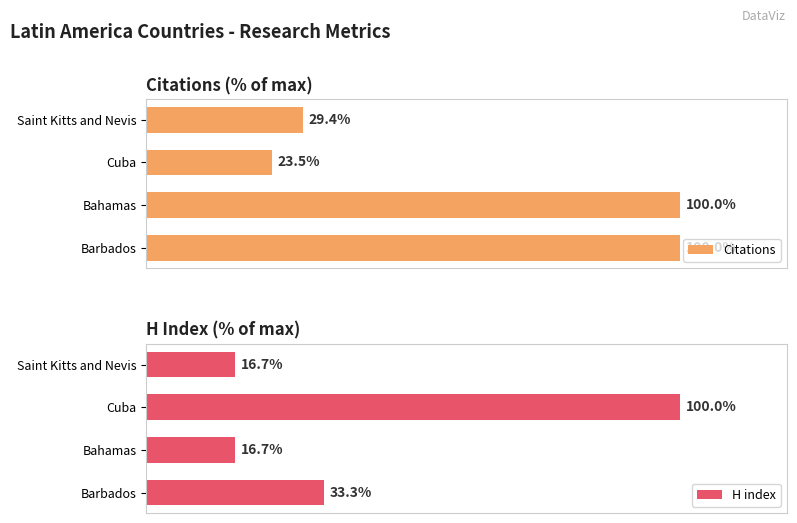

Are the bars horizontal?

Yes